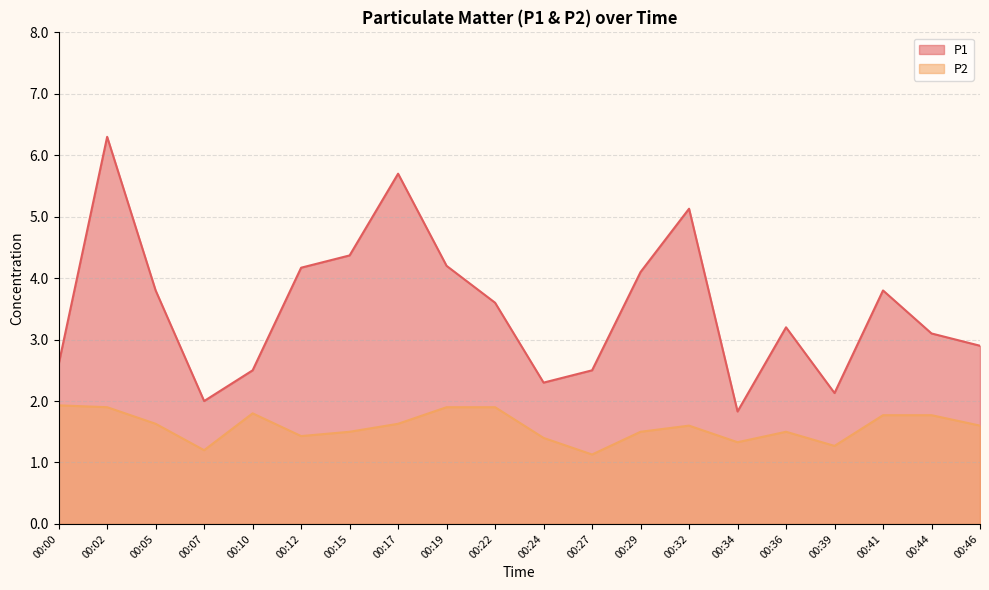

What is the spread (max minus min) of values at 00:10?

0.7